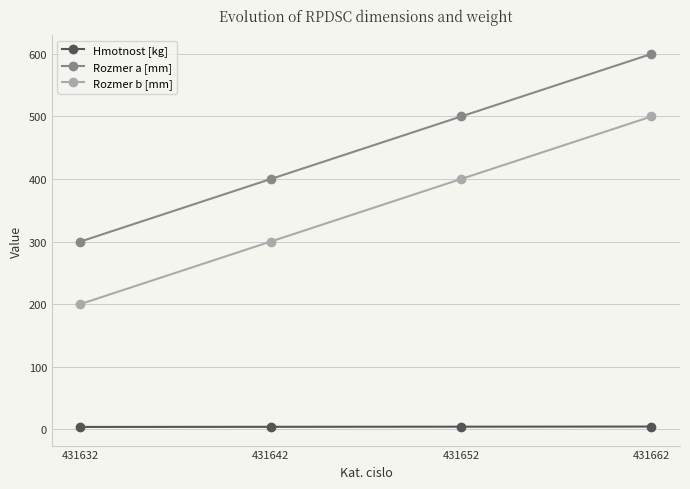

What is the average value of the Rozmer b [mm] series?

350.0